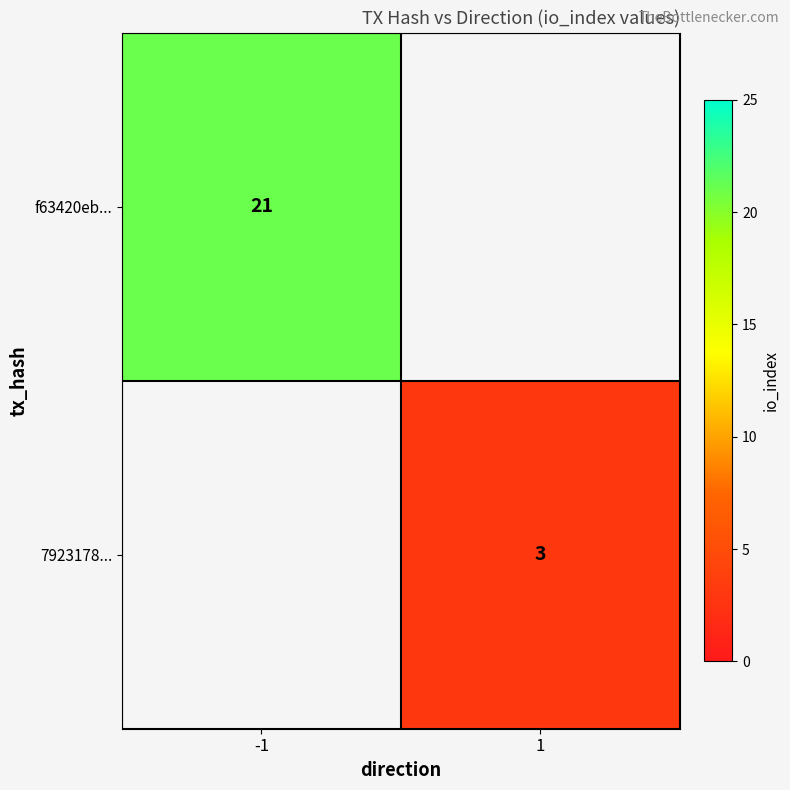

Is it true that 7923178... equals 3 at 1?

True